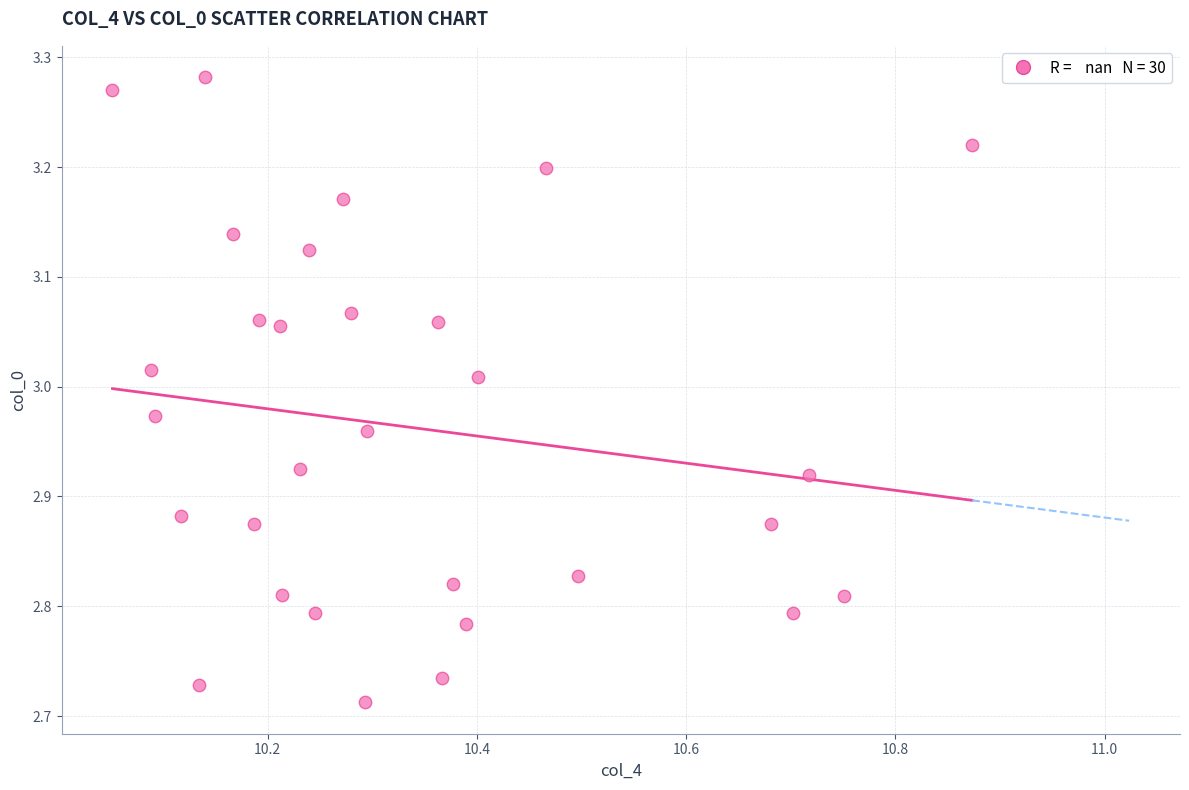

What is the range of Y values (max minus min)?

0.6